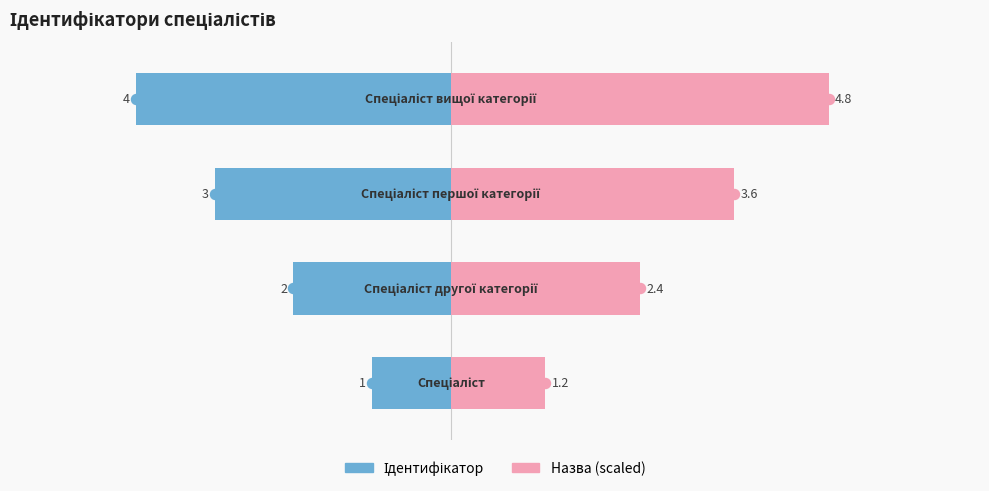

Which series has the largest Y range (max minus min)?

Назва (scaled)